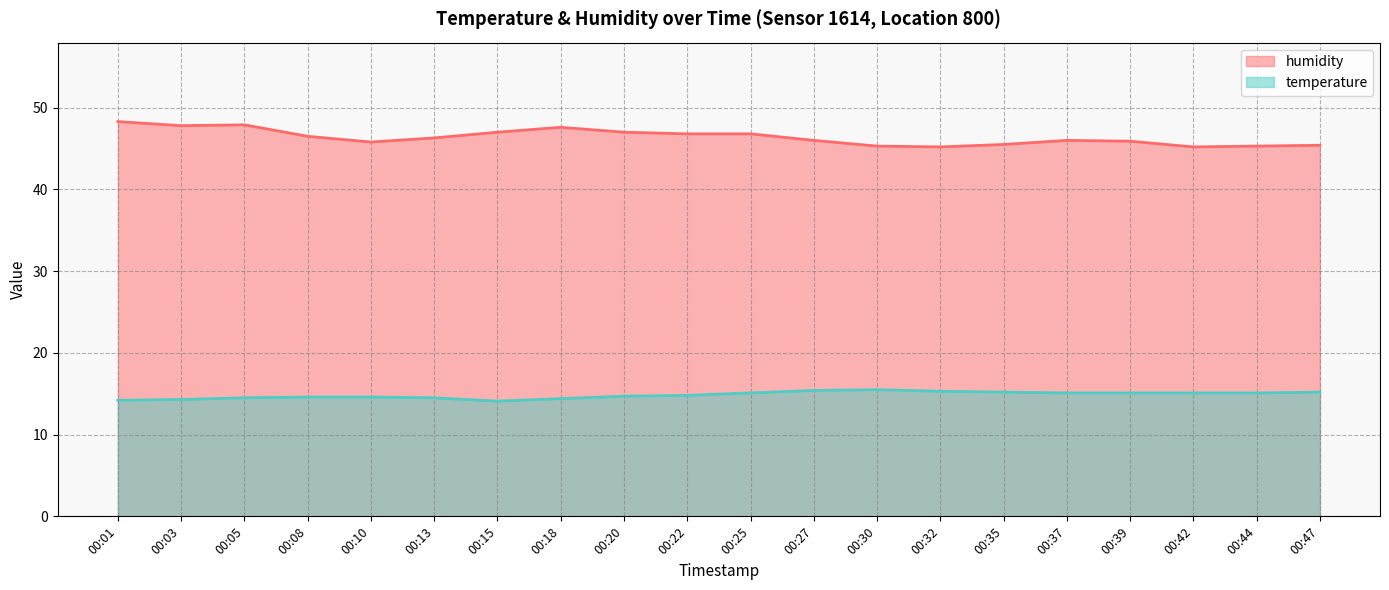

At which category is the sum across all series the highest?

00:01